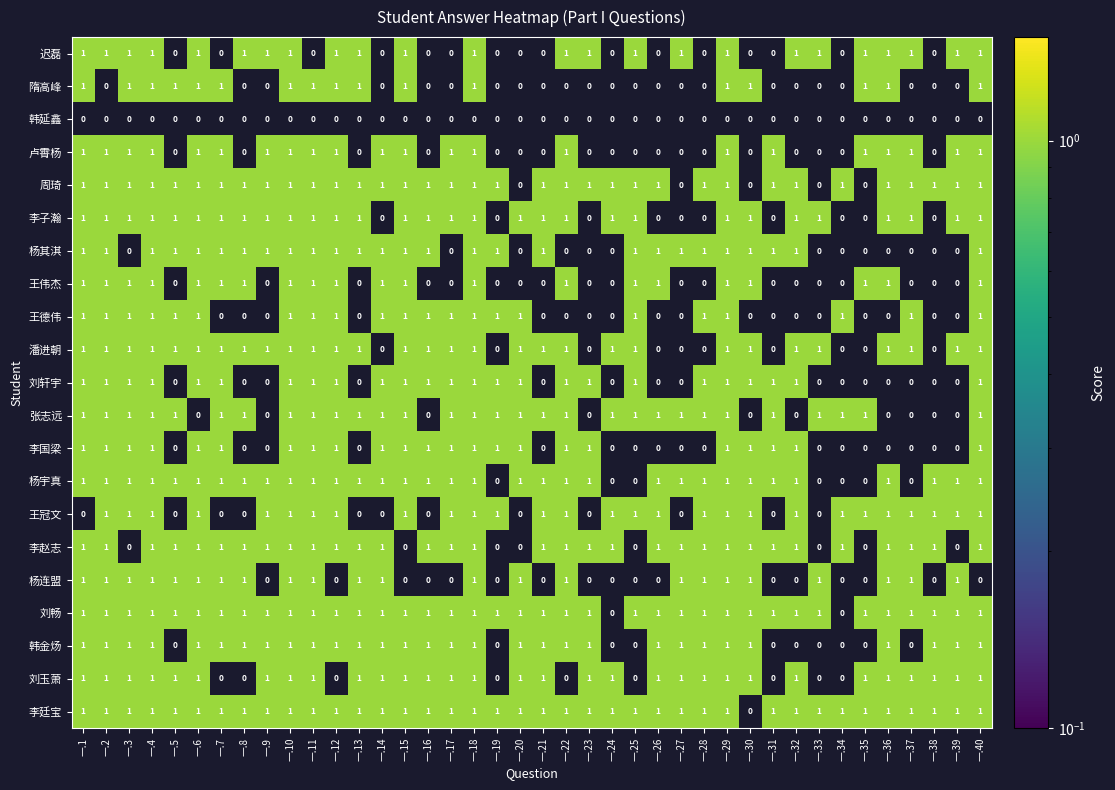

What is the sum of all 杨宇真 values?

33